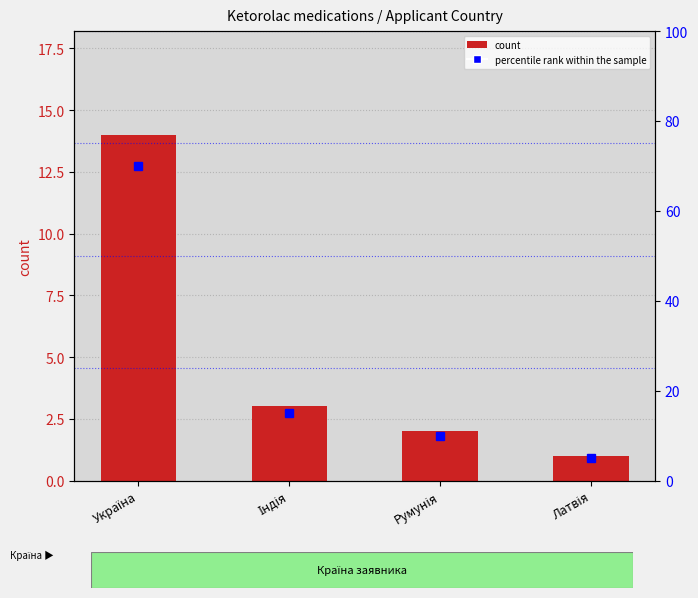

Rank the categories by percentile rank within the sample value from lowest to highest.

Латвія, Румунія, Індія, Україна